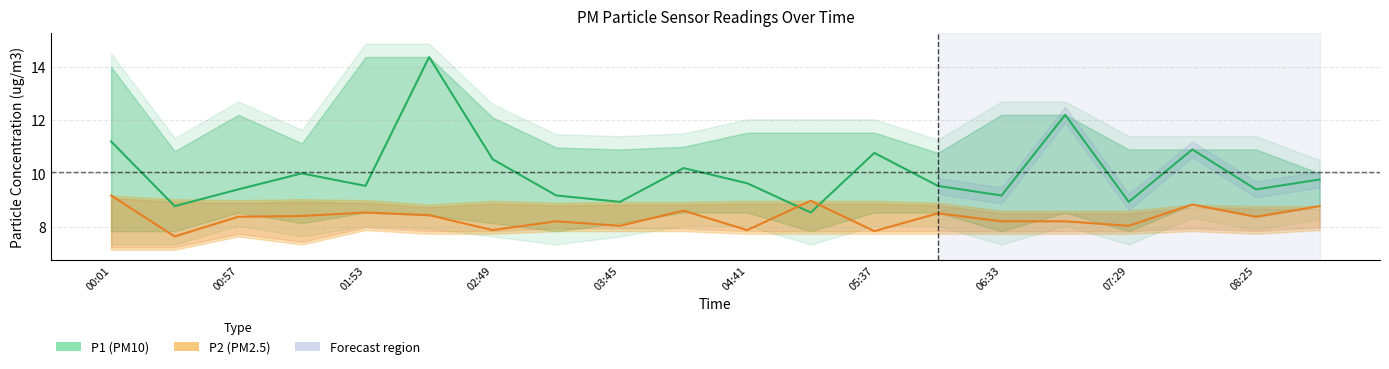

At which label does P1 (PM10) first exceed 9?

00:01